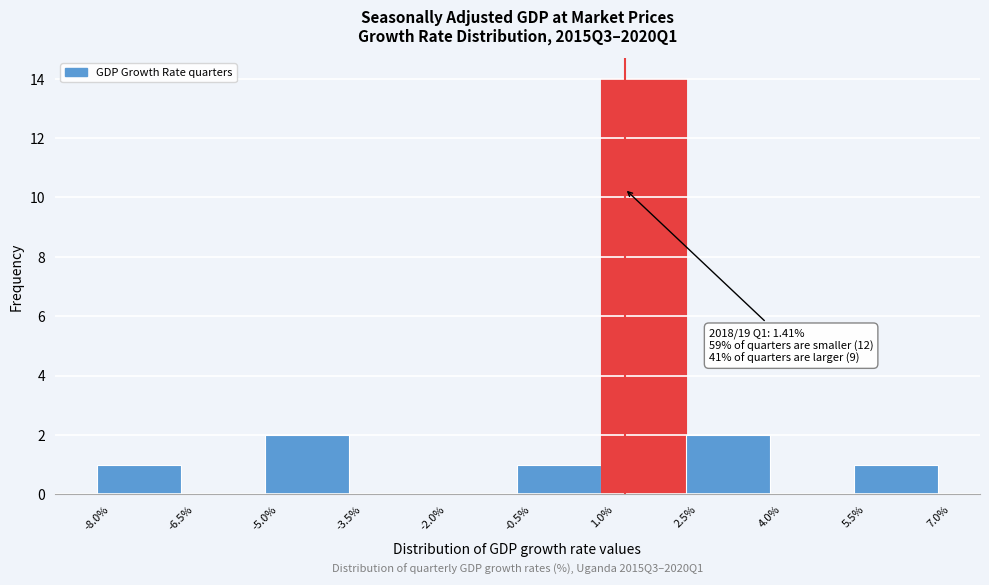

Over which range of the x-axis is the bar tallest?

1.0% to 2.5%